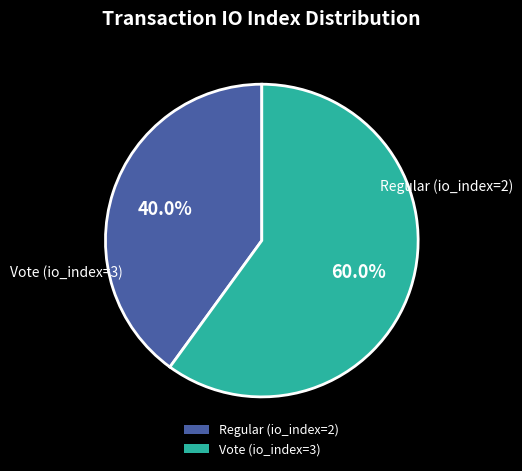

What is the ratio of the value at Vote (io_index=3) to the value at Regular (io_index=2)?

1.5